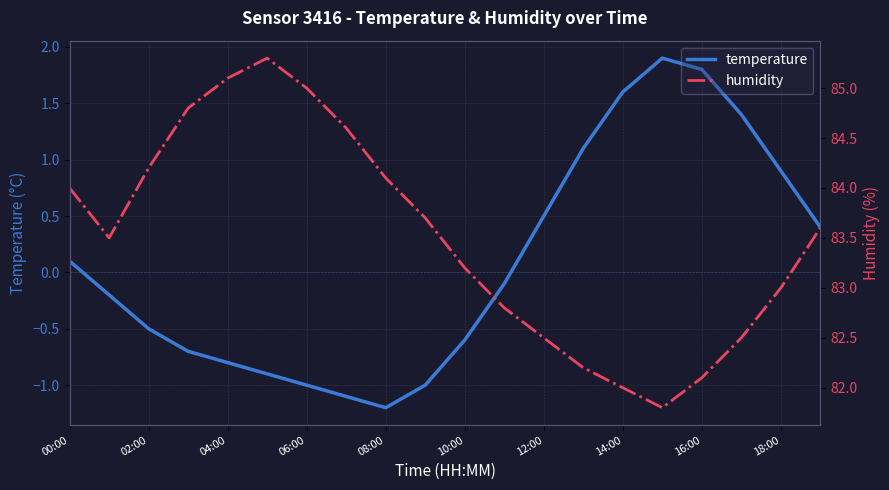

At which label does temperature first exceed 0?

00:00